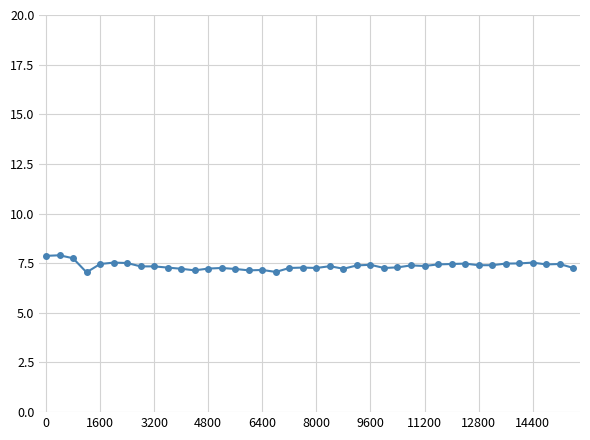

Count the number of data series in this chart.

1